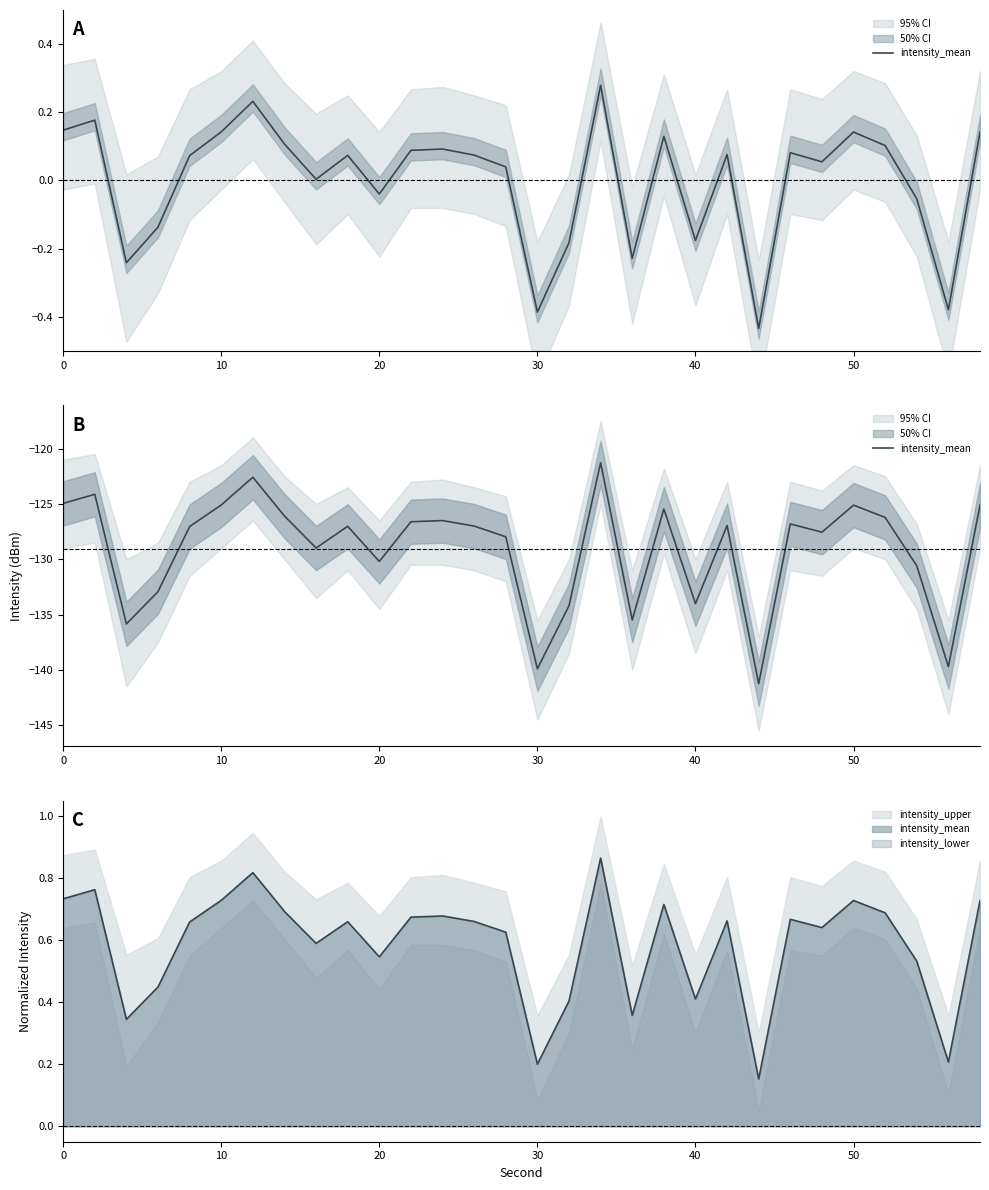

Reading left to right, list all the values displayed in this chart.

-125.0	-124.1	-135.8	-132.9	-127.0	-125.1	-122.6	-126.1	-129.0	-127.0	-130.2	-126.6	-126.5	-127.0	-128.0	-139.9	-134.2	-121.3	-135.5	-125.5	-134.0	-127.0	-141.2	-126.8	-127.6	-125.1	-126.2	-130.6	-139.7	-125.1